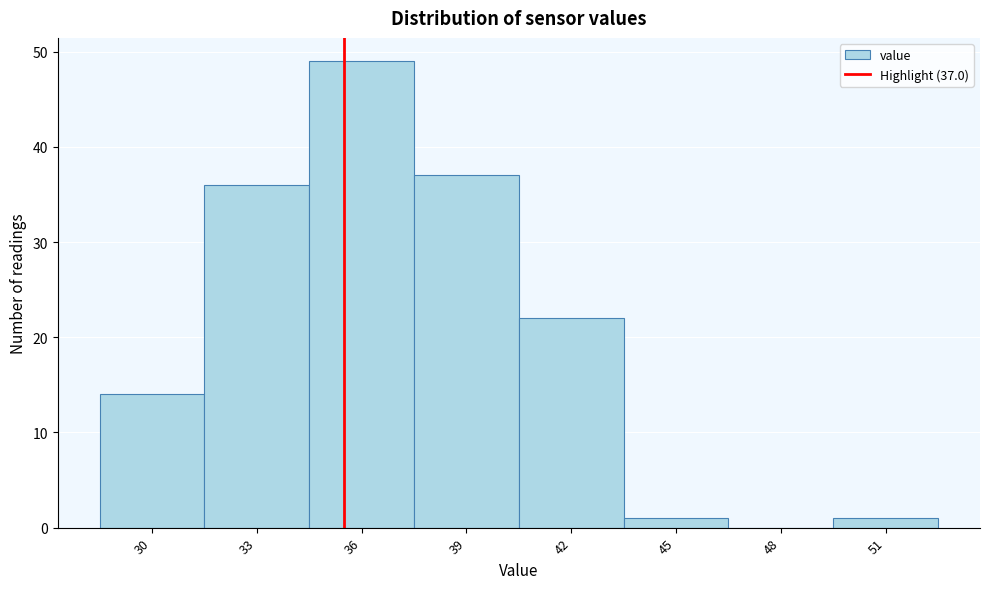

Reading left to right, transcribe all the data shown in this chart.

30=14	33=36	36=49	39=37	42=22	45=1	48=0	51=1